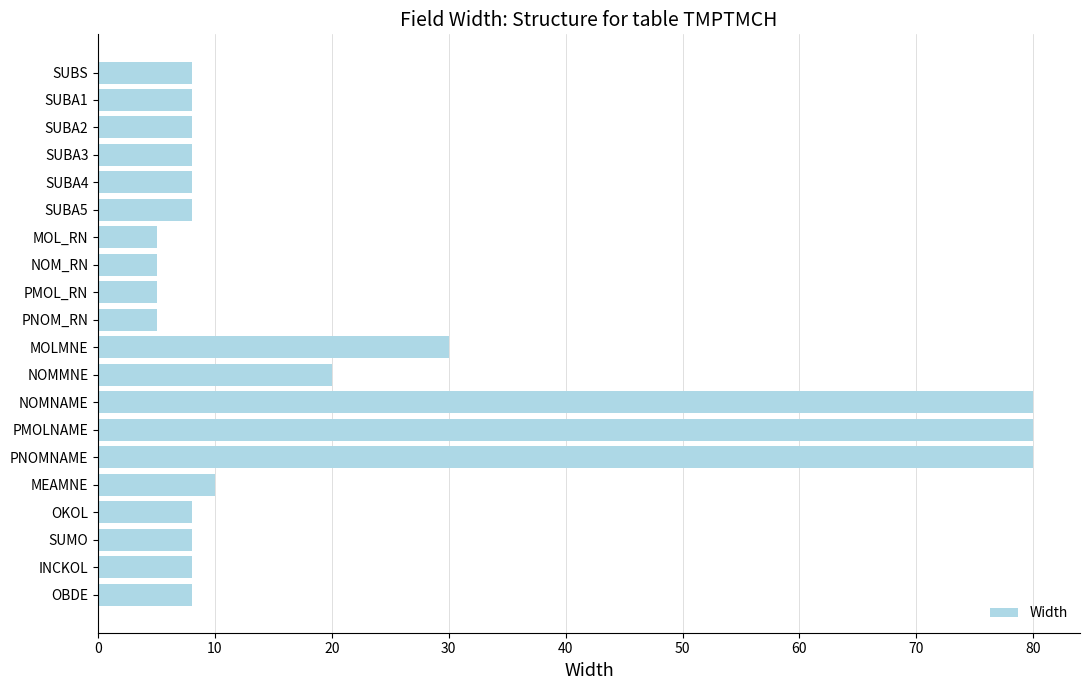

The chart shows a value of 8 at SUMO. True or false?

True